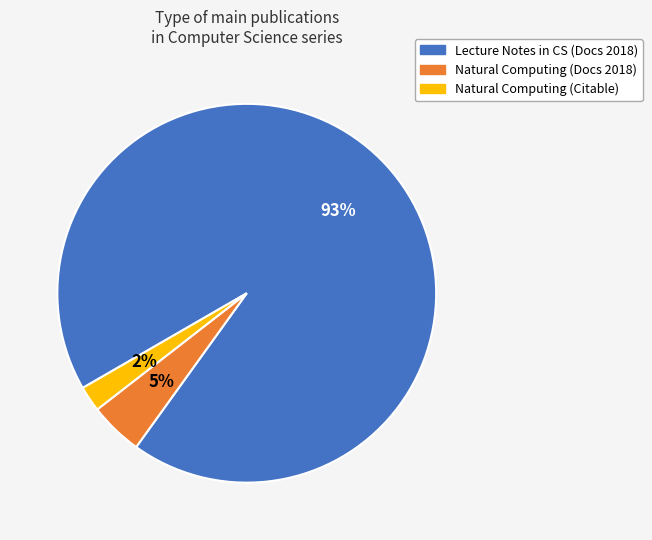

True or false: Natural Computing (Docs 2018) accounts for 5% of the total.

True